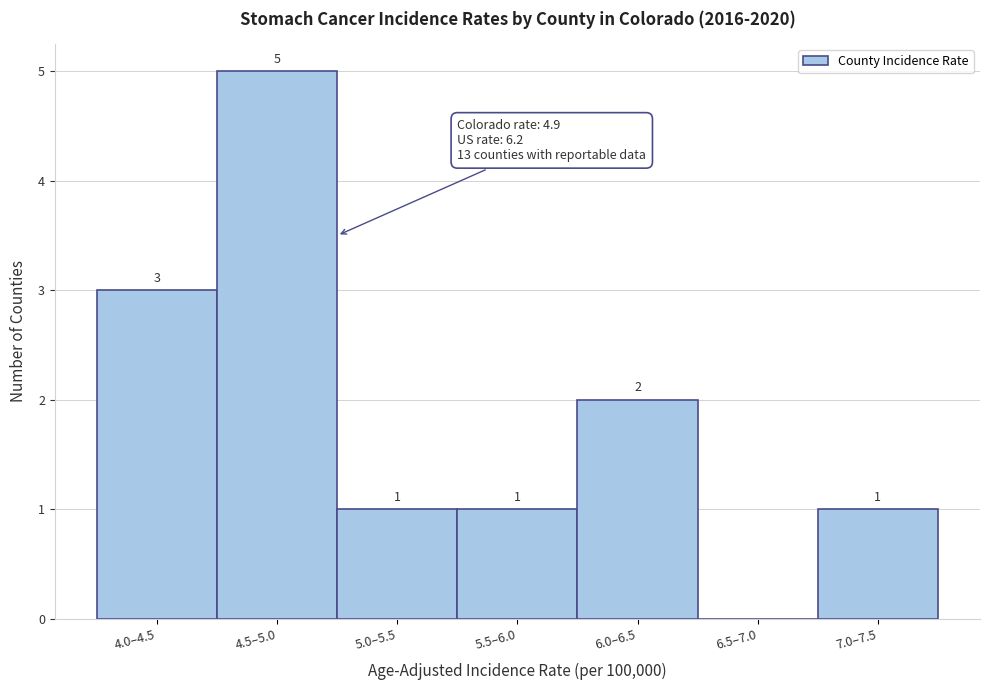

Reading left to right, what are all the values shown in this chart?

4.0–4.5=3	4.5–5.0=5	5.0–5.5=1	5.5–6.0=1	6.0–6.5=2	6.5–7.0=0	7.0–7.5=1